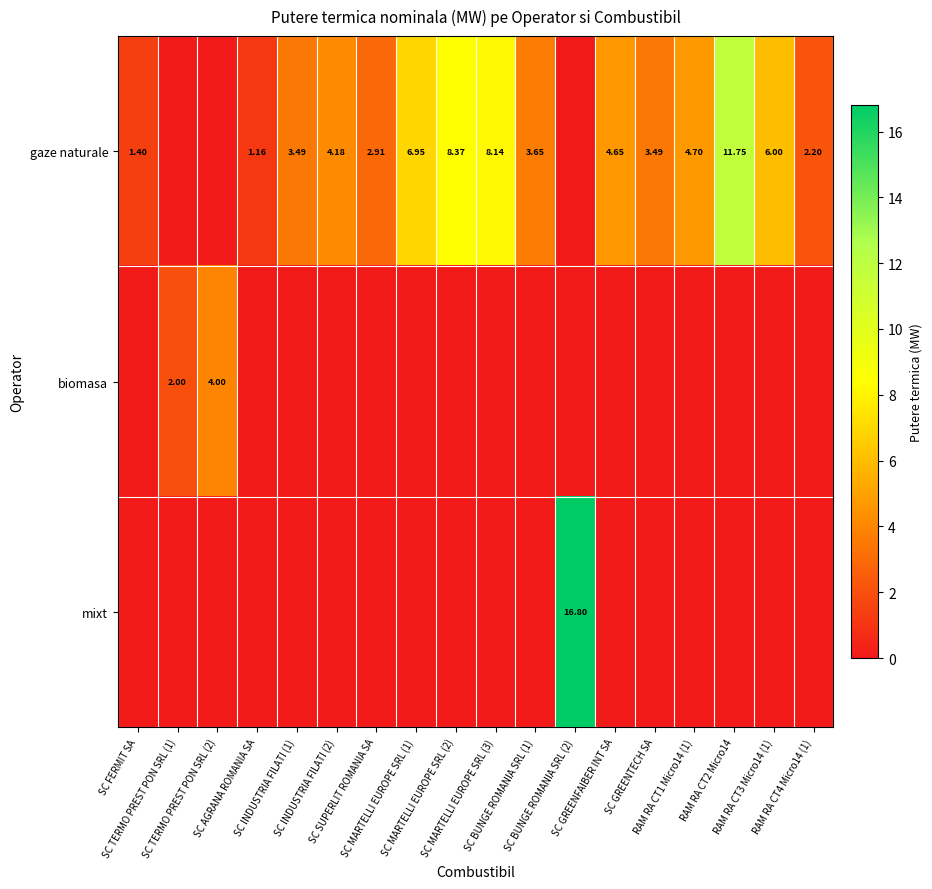

Rank the categories by biomasa value from highest to lowest.

SC TERMO PREST PON SRL (2), SC TERMO PREST PON SRL (1), SC FERMIT SA, SC AGRANA ROMANIA SA, SC INDUSTRIA FILATI (1), SC INDUSTRIA FILATI (2), SC SUPERLIT ROMANIA SA, SC MARTELLI EUROPE SRL (1), SC MARTELLI EUROPE SRL (2), SC MARTELLI EUROPE SRL (3), SC BUNGE ROMANIA SRL (1), SC BUNGE ROMANIA SRL (2), SC GREENFAIBER INT SA, SC GREENTECH SA, RAM RA CT1 Micro14 (1), RAM RA CT2 Micro14, RAM RA CT3 Micro14 (1), RAM RA CT4 Micro14 (1)